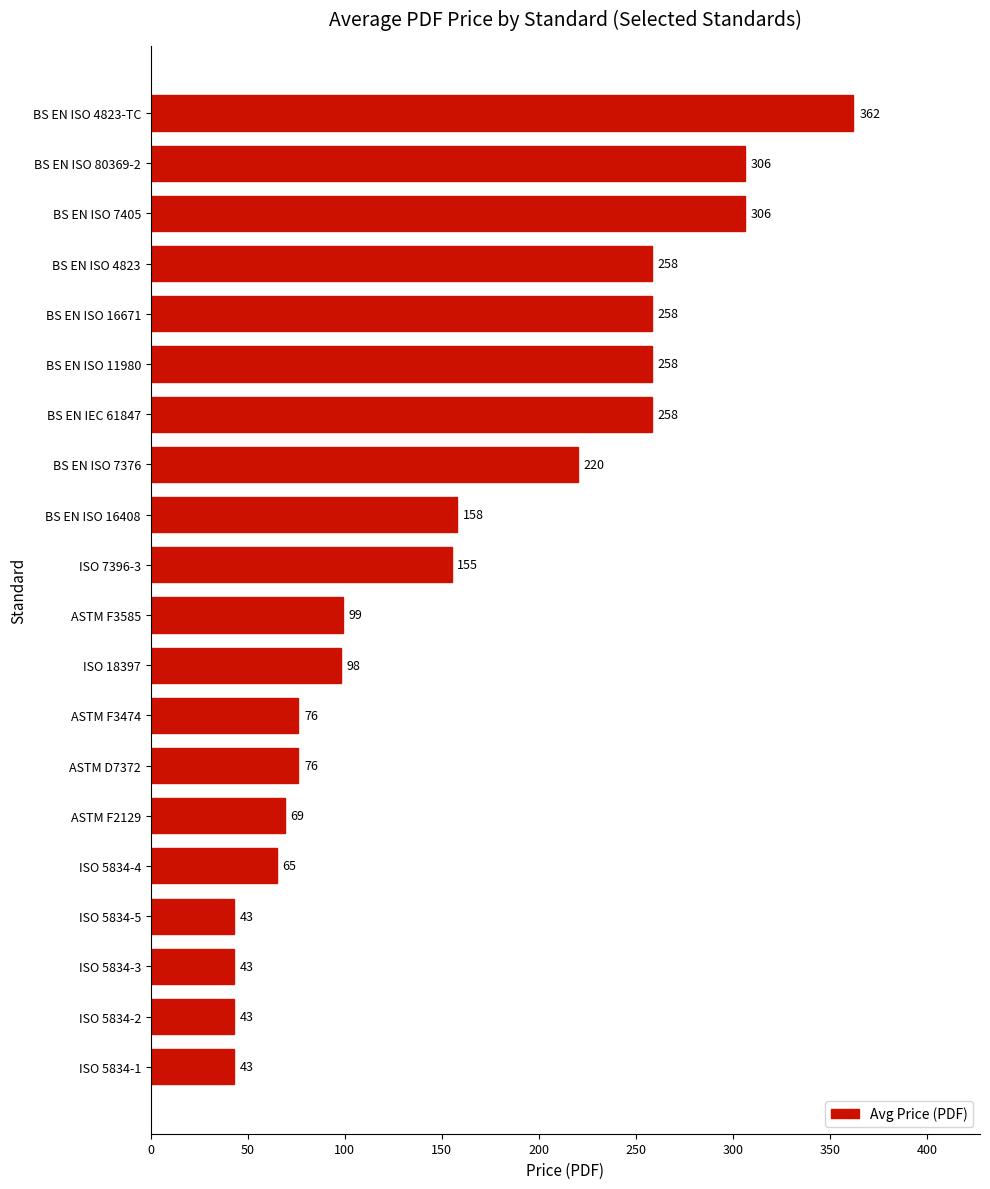

Is it true that the value at ISO 5834-2 is 73?

False